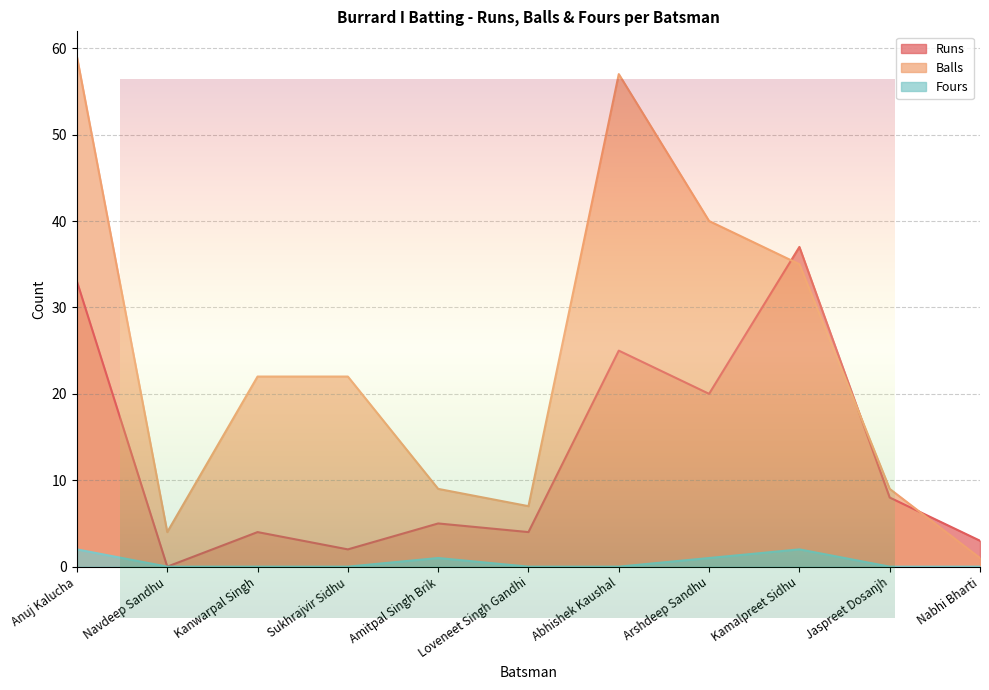

Reading left to right, list all the values displayed in this chart.

Runs: Anuj Kalucha=33	Navdeep Sandhu=0	Kanwarpal Singh=4	Sukhrajvir Sidhu=2	Amitpal Singh Brik=5	Loveneet Singh Gandhi=4	Abhishek Kaushal=25	Arshdeep Sandhu=20	Kamalpreet Sidhu=37	Jaspreet Dosanjh=8	Nabhi Bharti=3
Balls: Anuj Kalucha=59	Navdeep Sandhu=4	Kanwarpal Singh=22	Sukhrajvir Sidhu=22	Amitpal Singh Brik=9	Loveneet Singh Gandhi=7	Abhishek Kaushal=57	Arshdeep Sandhu=40	Kamalpreet Sidhu=35	Jaspreet Dosanjh=9	Nabhi Bharti=1
Fours: Anuj Kalucha=2	Navdeep Sandhu=0	Kanwarpal Singh=0	Sukhrajvir Sidhu=0	Amitpal Singh Brik=1	Loveneet Singh Gandhi=0	Abhishek Kaushal=0	Arshdeep Sandhu=1	Kamalpreet Sidhu=2	Jaspreet Dosanjh=0	Nabhi Bharti=0